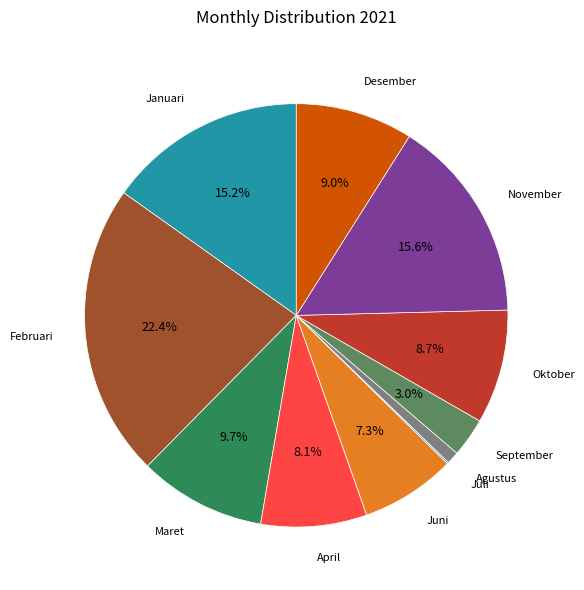

Does Juni account for over 50% of the chart?

No